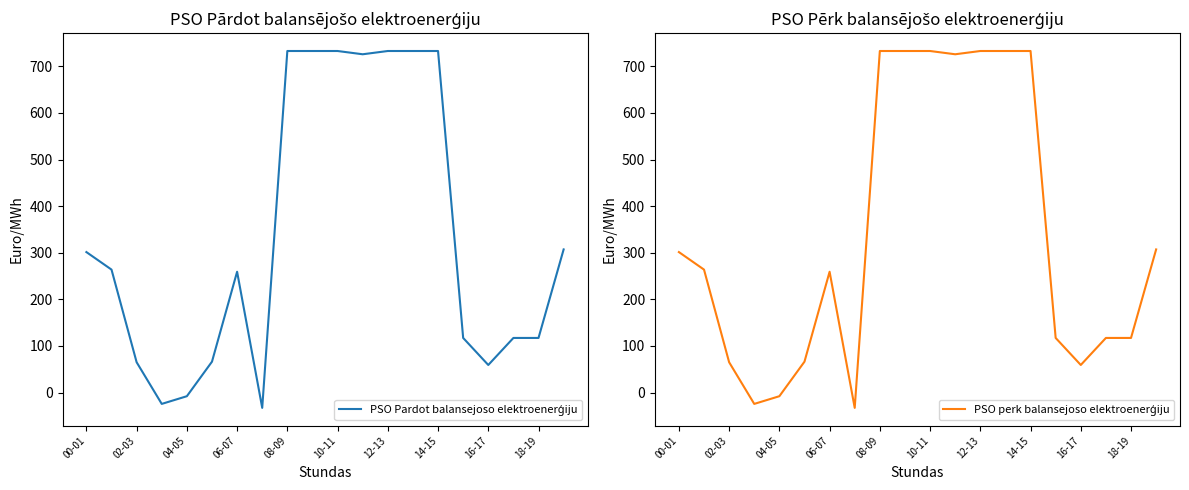

True or false: PSO perk balansejoso elektroenerģiju and PSO Pardot balansejoso elektroenerģiju cross at least once.

False